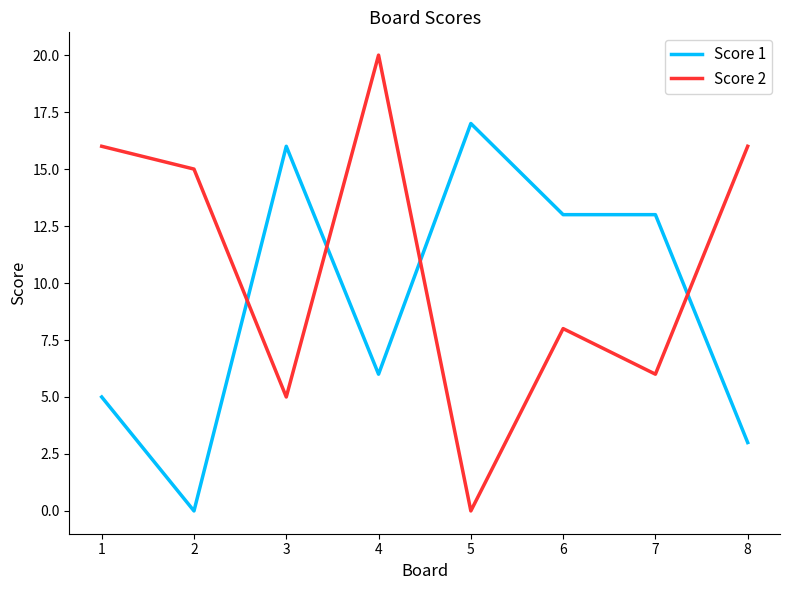

The value of Score 2 at 1 is 8. True or false?

False